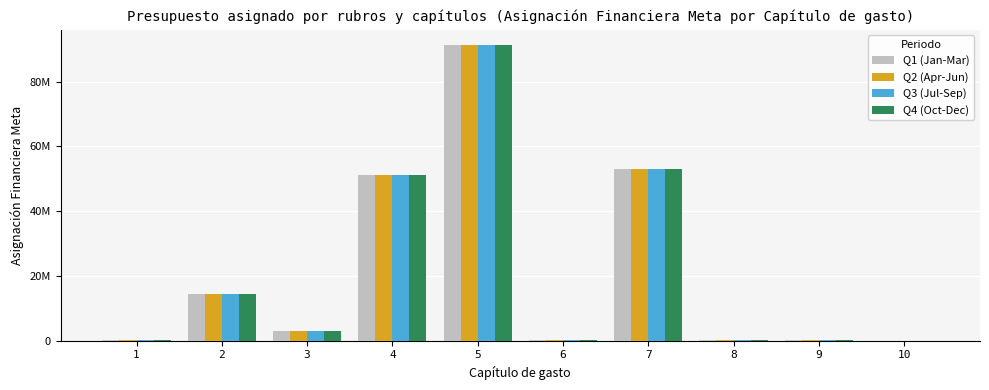

Are the bars horizontal?

No